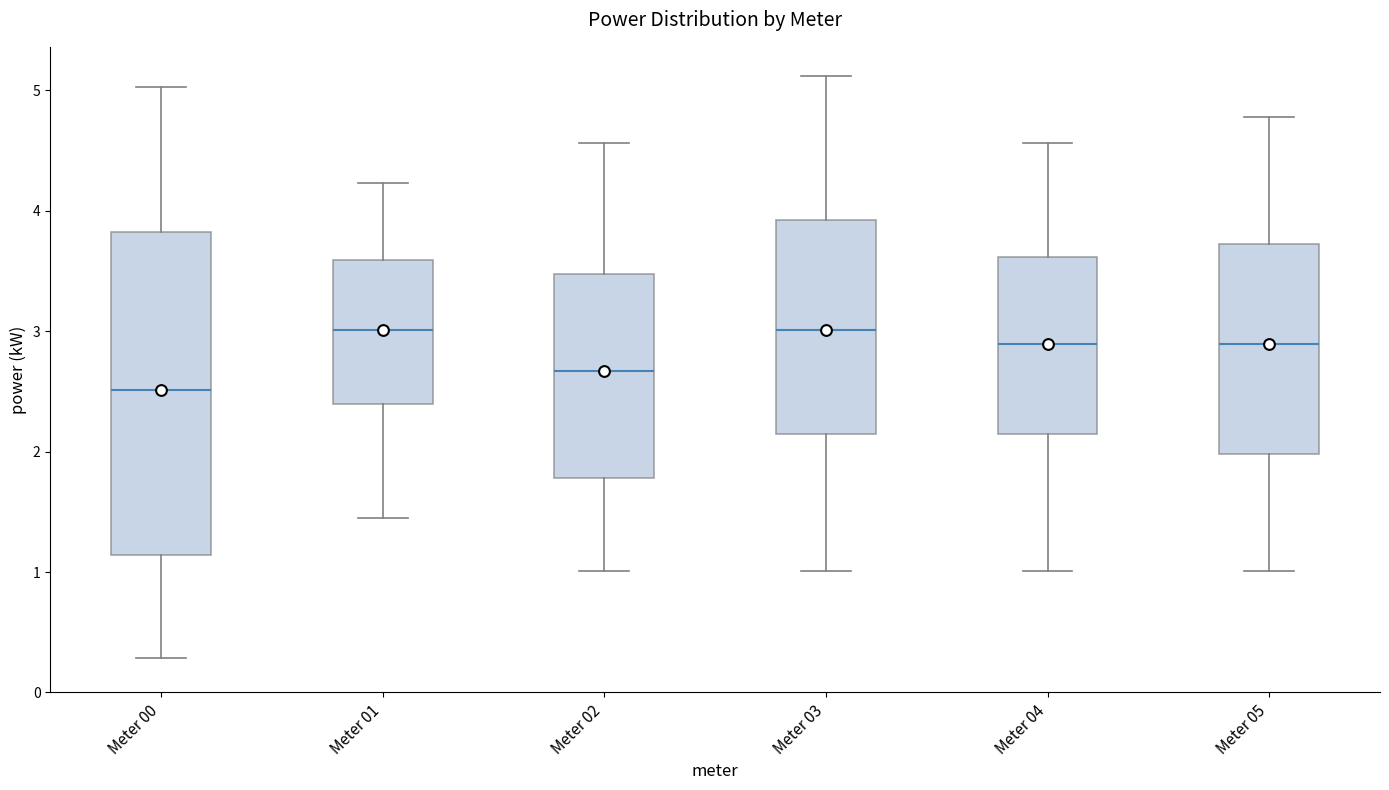

Reading left to right, read every box against the y-axis: the position of its median line, the range the box covers, and the ends of its whiskers. The values are not printed on the chart, so give them approximately, as read against the axis.

Meter 00: median 2.5, box 1.1 to 3.8, whiskers 0.3 to 5.0
Meter 01: median 3.0, box 2.4 to 3.6, whiskers 1.5 to 4.2
Meter 02: median 2.7, box 1.8 to 3.5, whiskers 1.0 to 4.6
Meter 03: median 3.0, box 2.1 to 3.9, whiskers 1.0 to 5.1
Meter 04: median 2.9, box 2.1 to 3.6, whiskers 1.0 to 4.6
Meter 05: median 2.9, box 2.0 to 3.7, whiskers 1.0 to 4.8